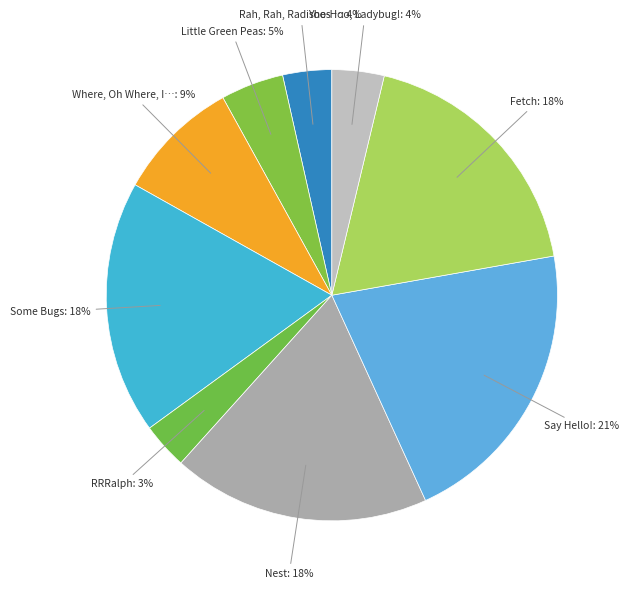

To the nearest percent, what is the average slice percentage?

11%